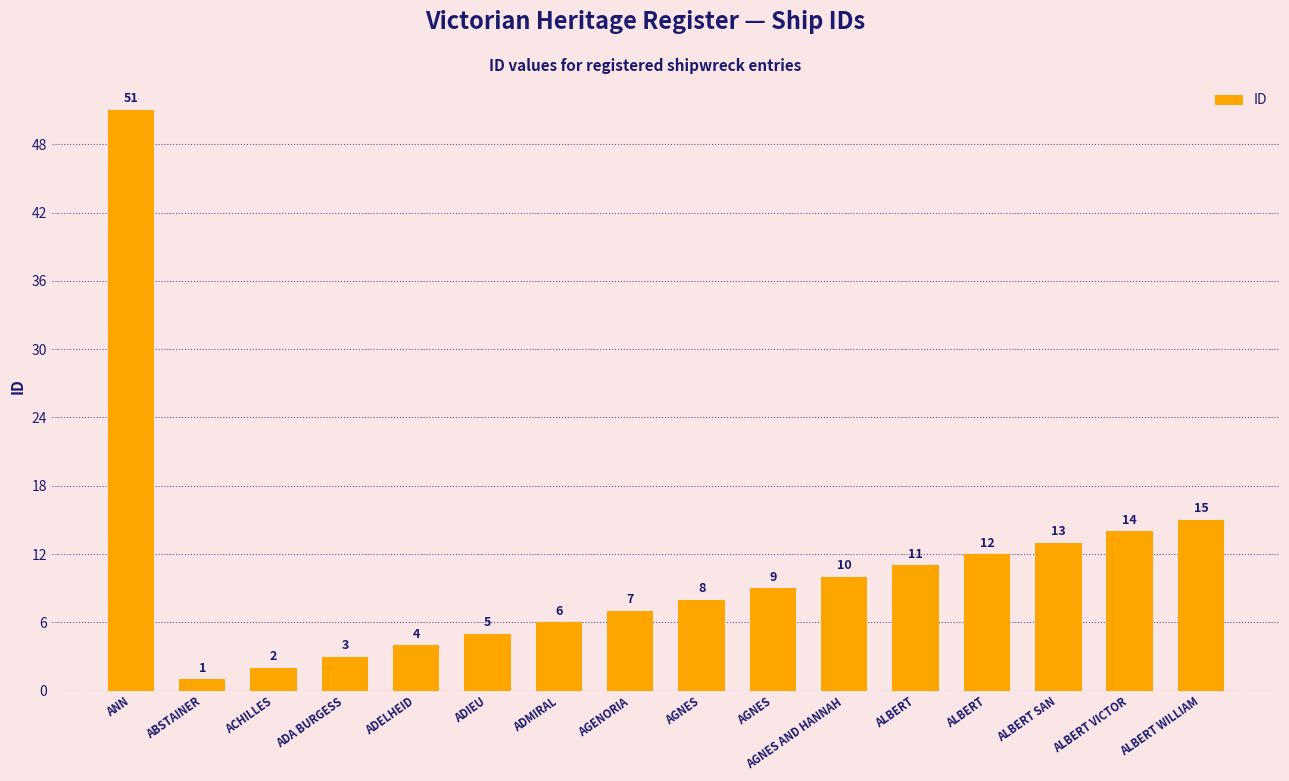

What is the change in value from ADIEU to AGENORIA?

+2